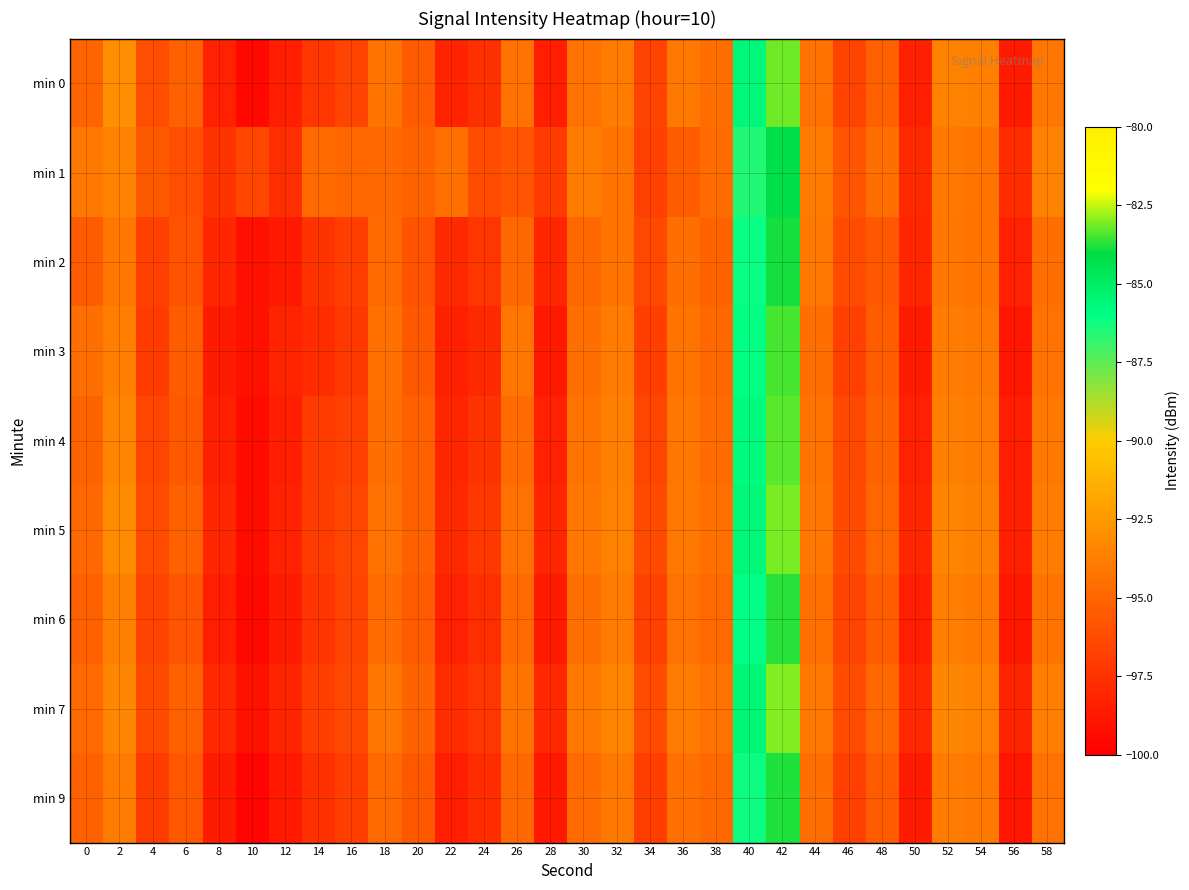

Is the value of min 3 at 54 greater than the value of min 7 at 8?

Yes